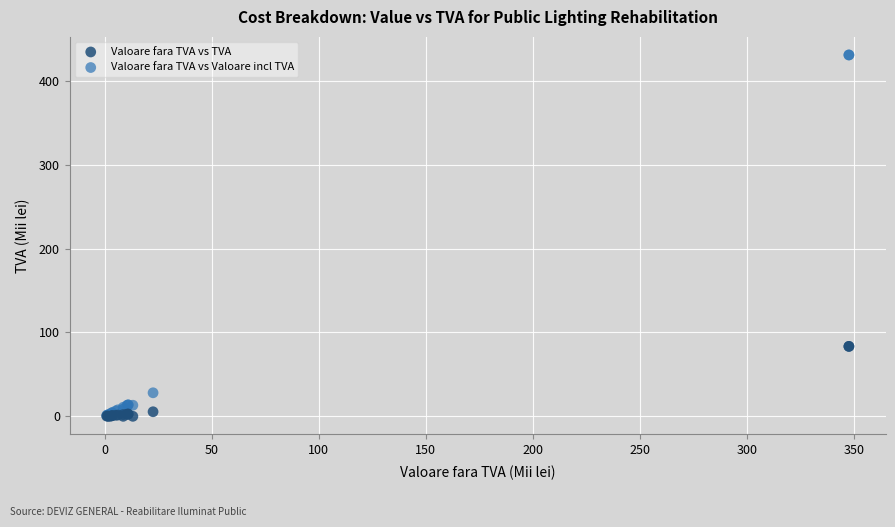

What are all the series names shown in the legend?

Valoare fara TVA vs TVA, Valoare fara TVA vs Valoare incl TVA